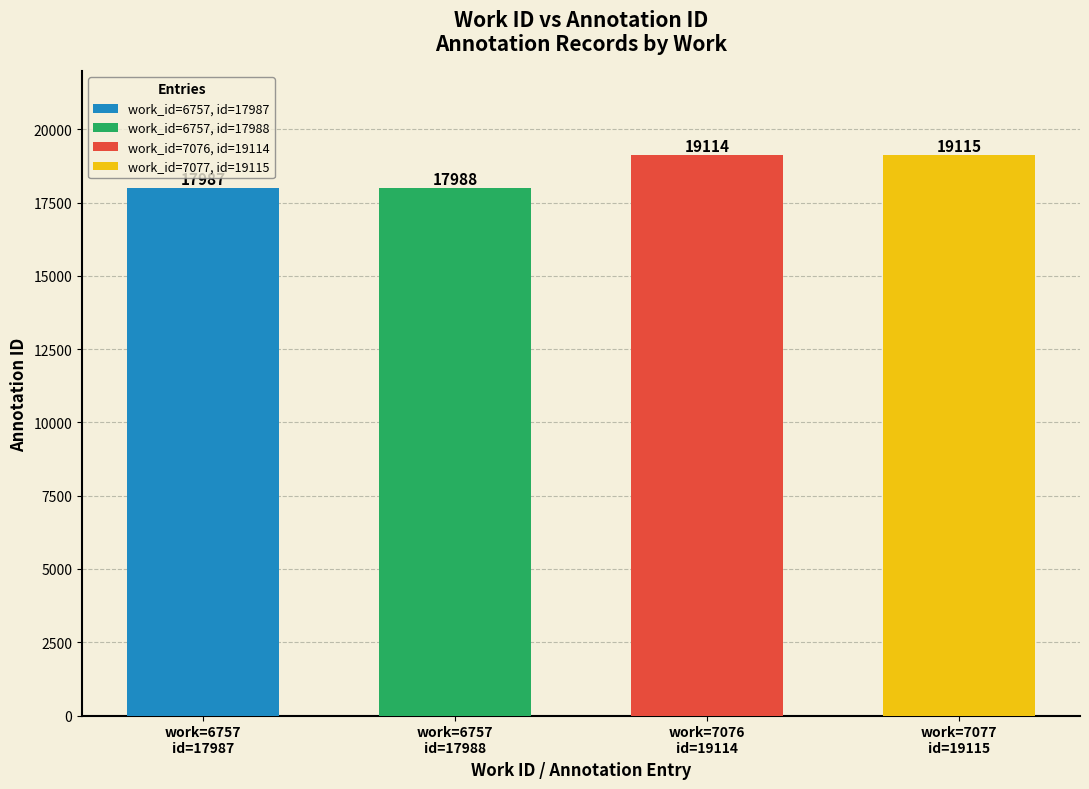

Reading left to right, extract all data points from this chart.

6757=17987	6757=17988	7076=19114	7077=19115